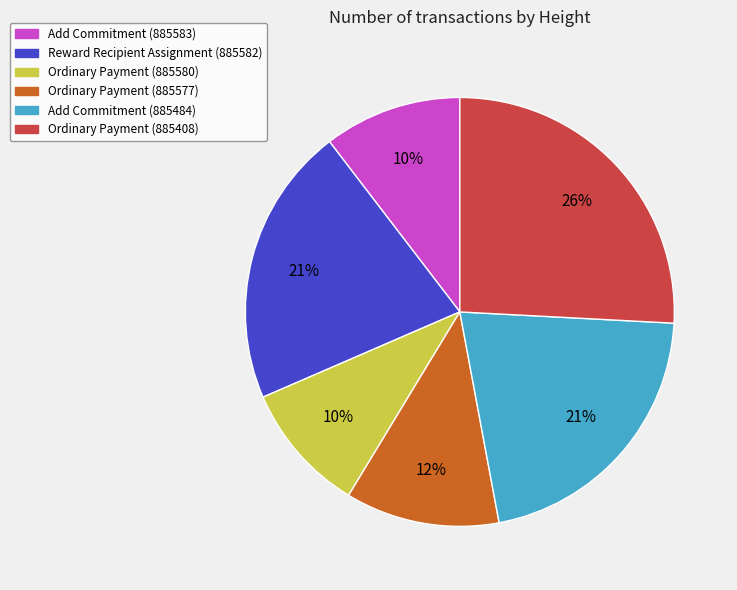

Which slice is the largest?

Ordinary Payment (885408)